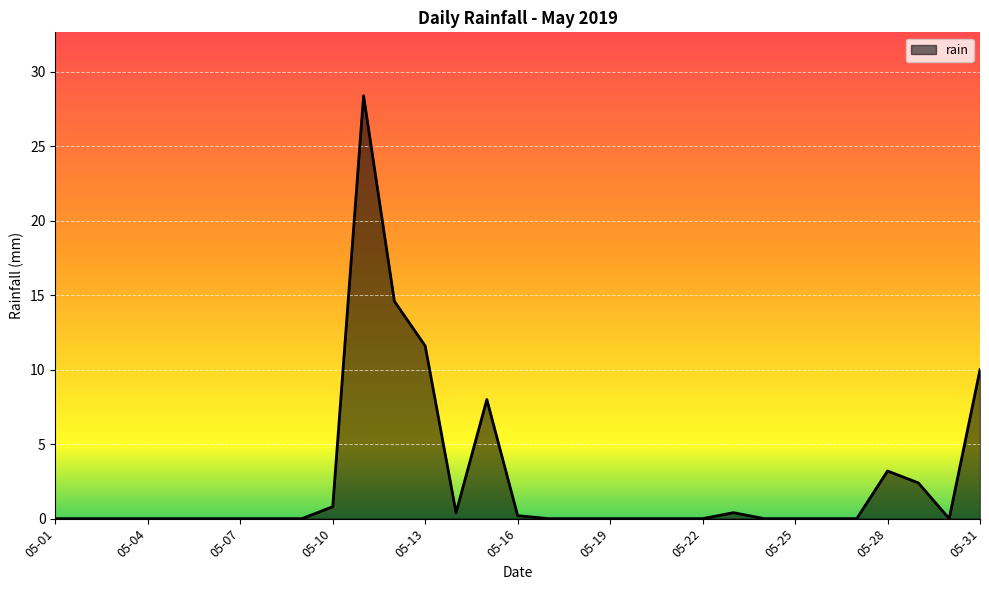

What is the change in value from 05-13 to 05-31?

-1.6